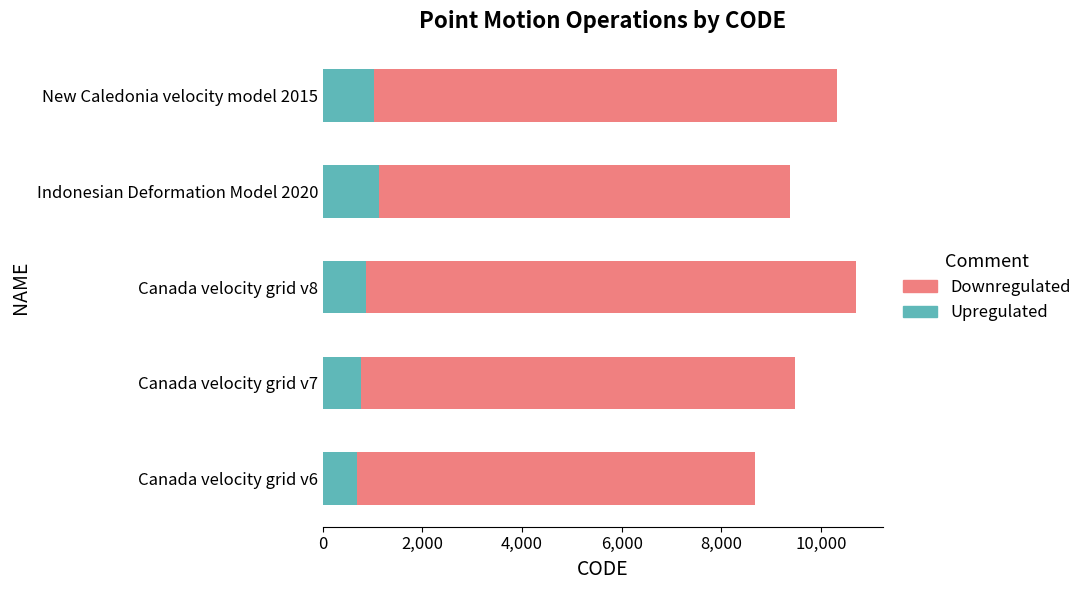

The value of Upregulated at New Caledonia velocity model 2015 is 1668. True or false?

False